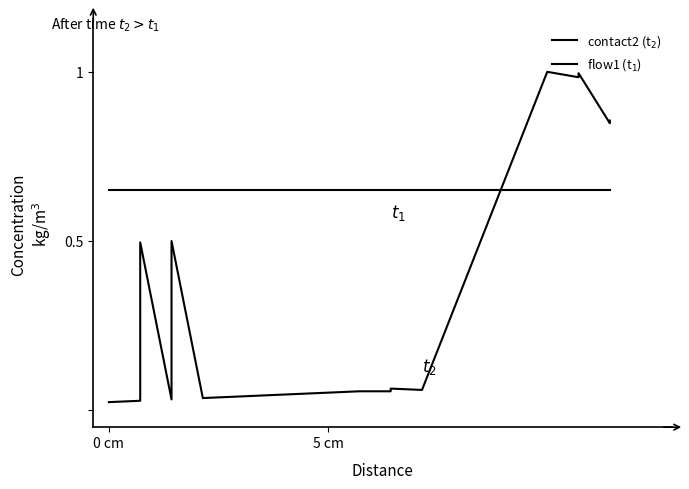

What is the average value of the contact2 (t$_2$) series?

0.3